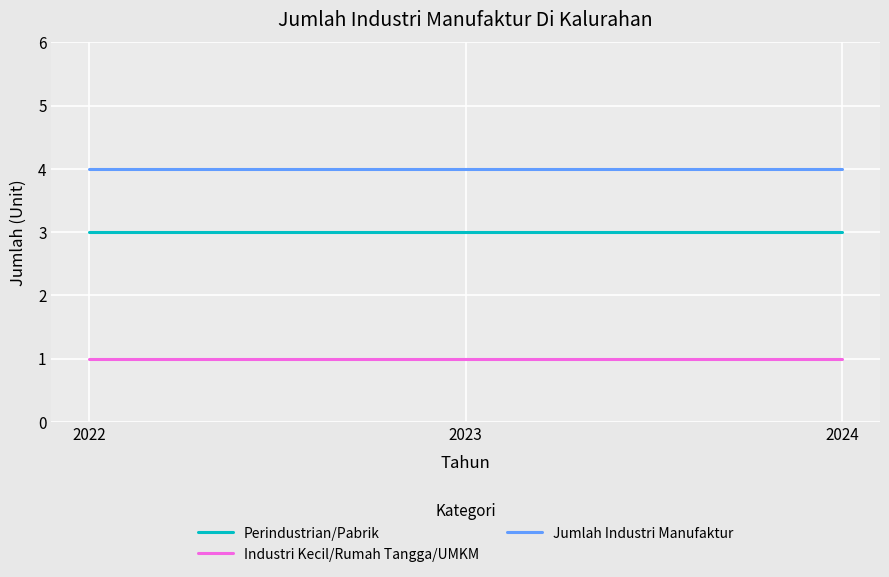

Reading right to left, transcribe all the data shown in this chart.

Perindustrian/Pabrik: 3	3	3
Industri Kecil/Rumah Tangga/UMKM: 1	1	1
Jumlah Industri Manufaktur: 4	4	4